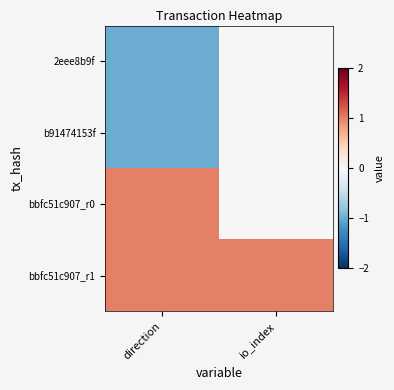

Reading left to right, extract all data points from this chart.

2eee8b9f: direction=-1	io_index=0
b91474153f: direction=-1	io_index=0
bbfc51c907_r0: direction=1	io_index=0
bbfc51c907_r1: direction=1	io_index=1